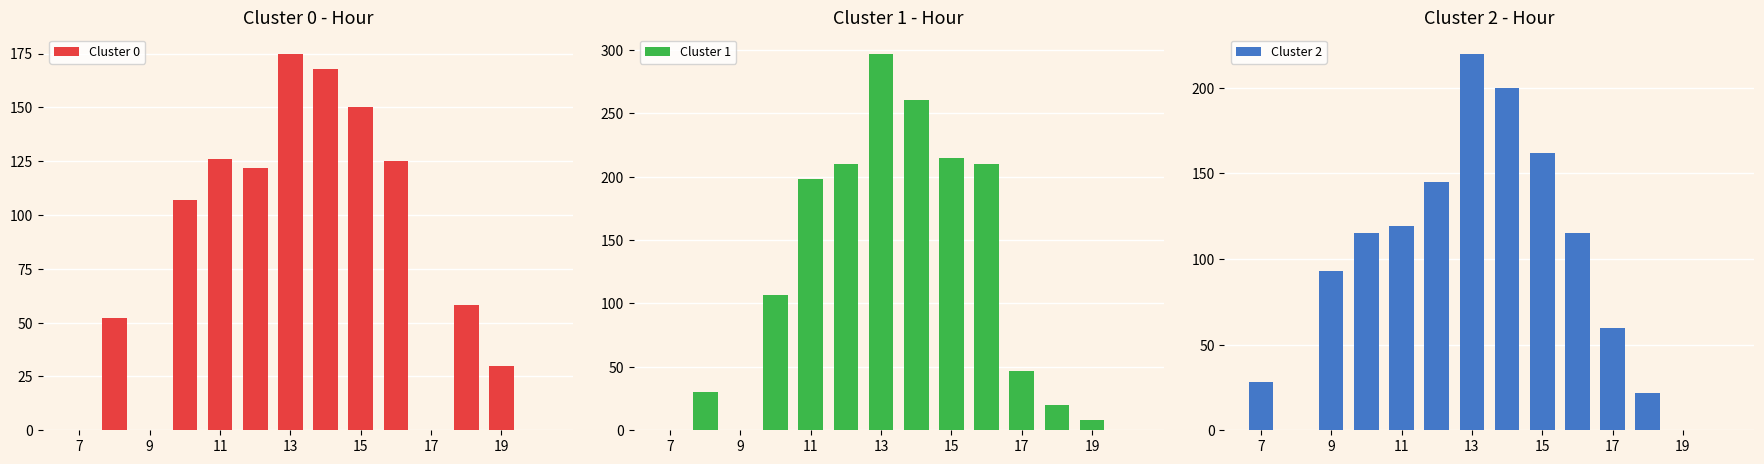

Which series has the widest spread of values?

Cluster 1